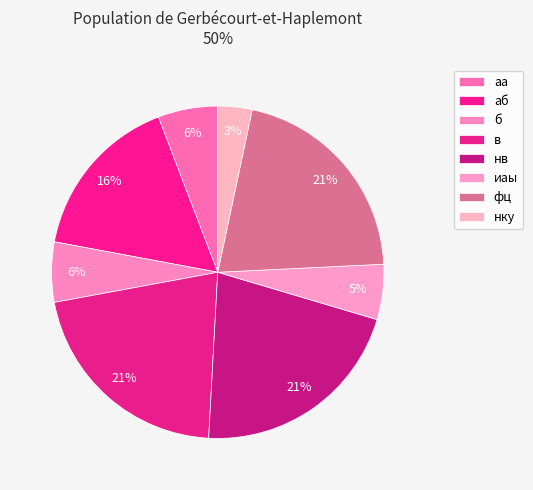

How many segments does this pie chart have?

8